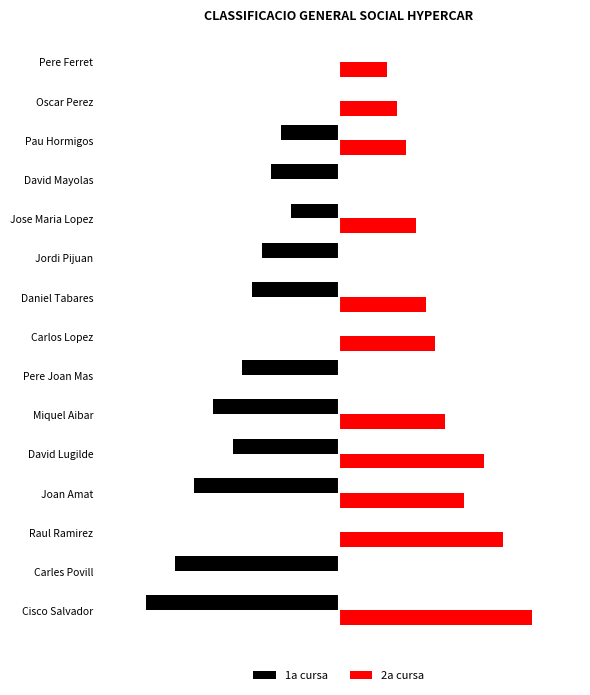

Where is 1a cursa nearest to the value -10?

Pere Joan Mas